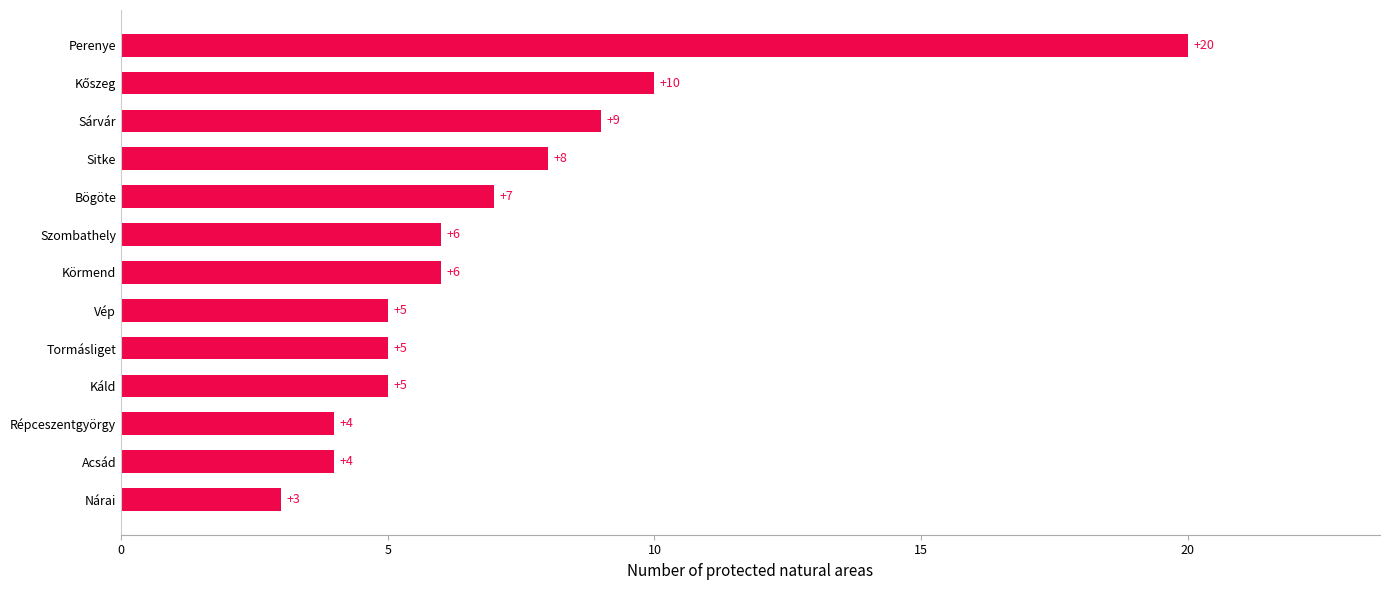

How many data points does each series have?

13